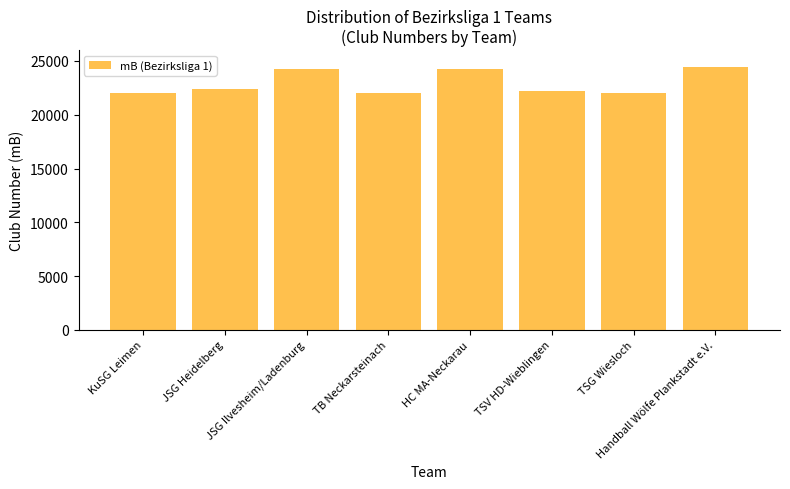

What is the change in value from JSG Ilvesheim/Ladenburg to TSV HD-Wieblingen?

-2010